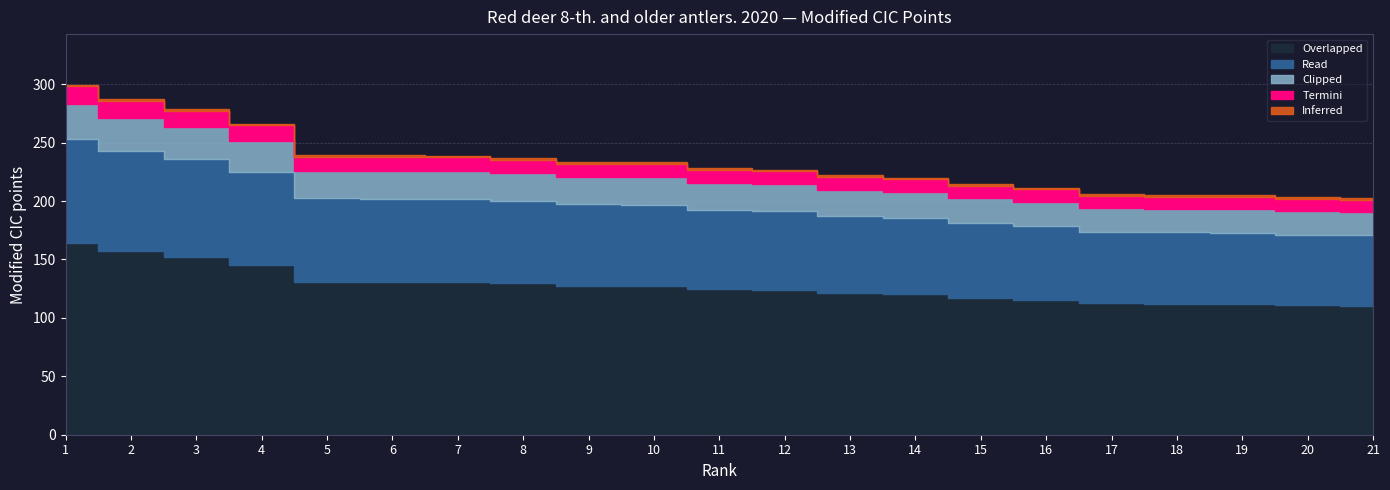

What is the minimum value shown in the chart?

201.0